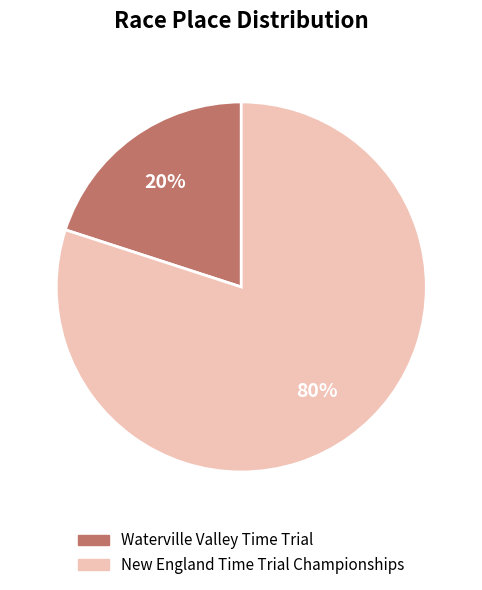

To the nearest percent, what is the difference between the largest and smallest slice percentages?

60%